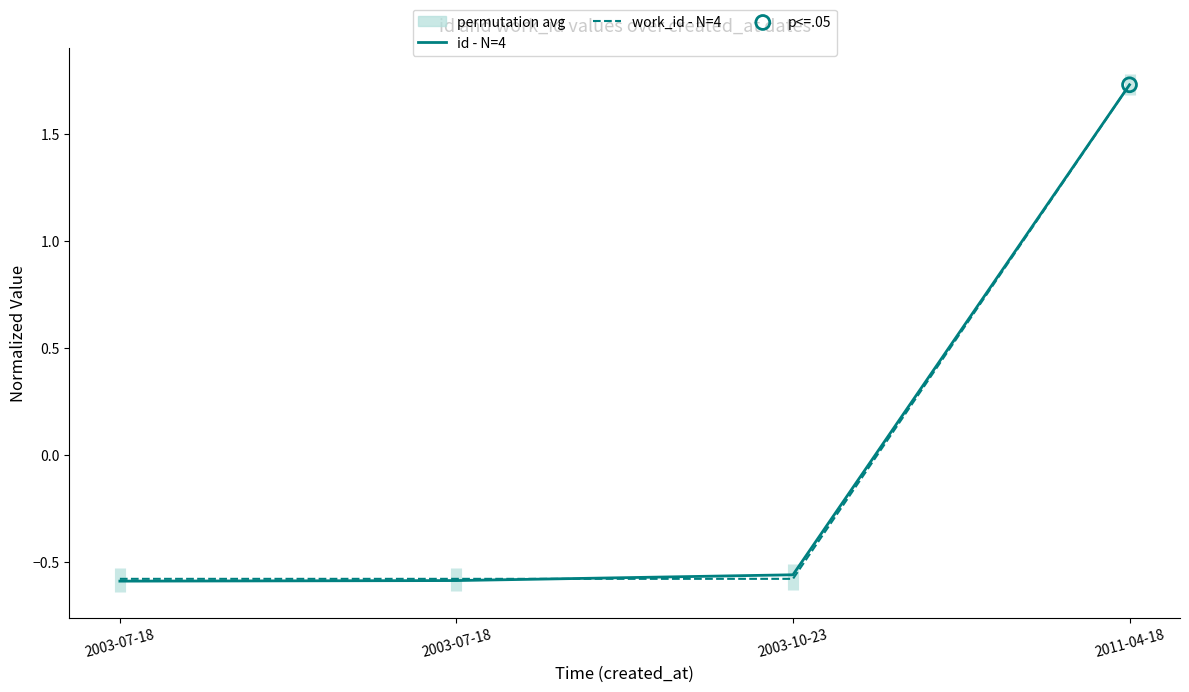

Is the value of work_id - N=4 at 2011-04-18 greater than the value of id - N=4 at 2003-10-23?

Yes